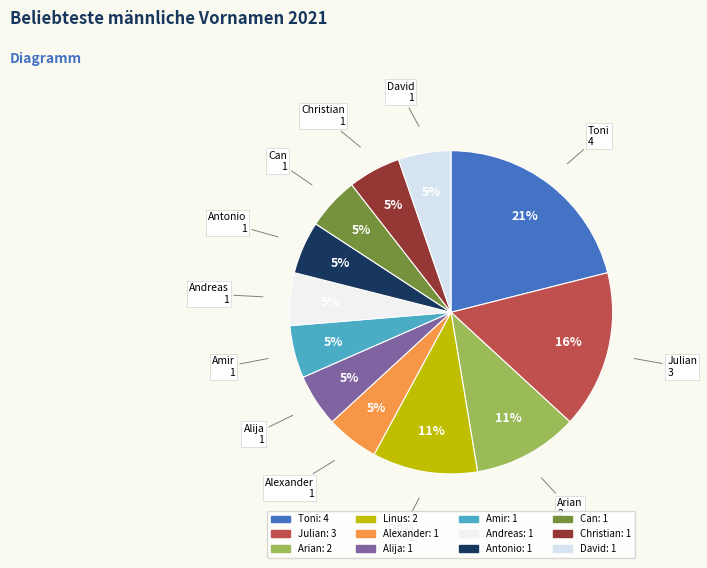

Is the sum of Antonio and Arian greater than half?

No